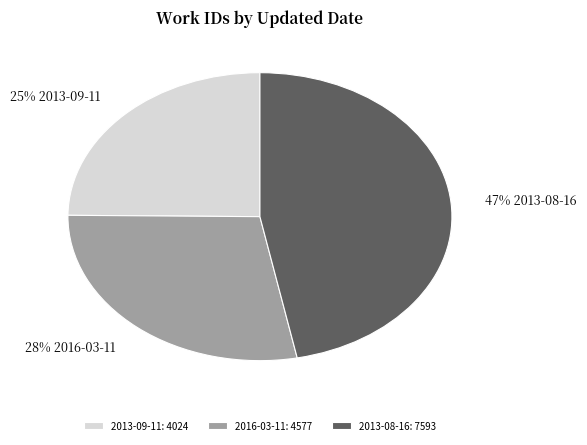

The 2016-03-11 slice represents 28% of the pie. True or false?

True